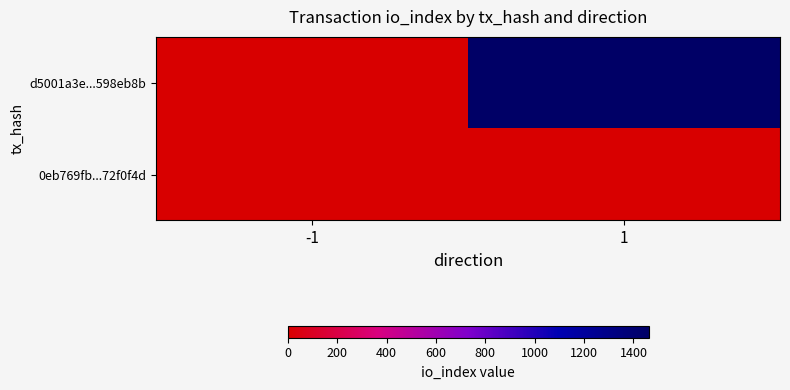

Which label corresponds to the largest value in the chart?

1